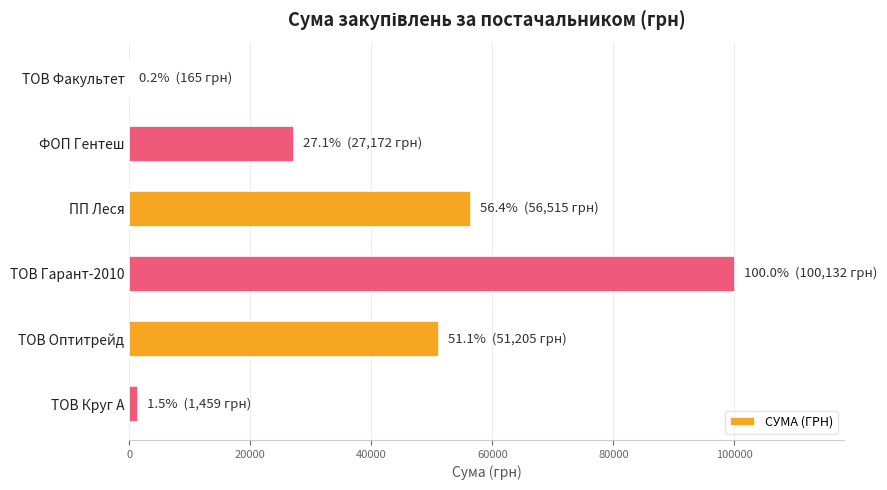

What is the approximate value at ТОВ Оптитрейд?

51204.7